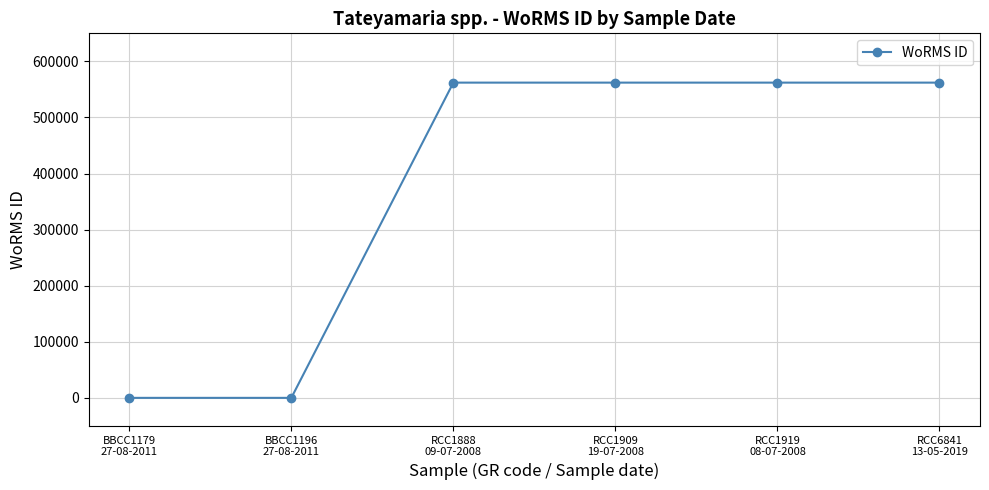

What is the ratio of the value at RCC1909
19-07-2008 to the value at RCC6841
13-05-2019?

1.0